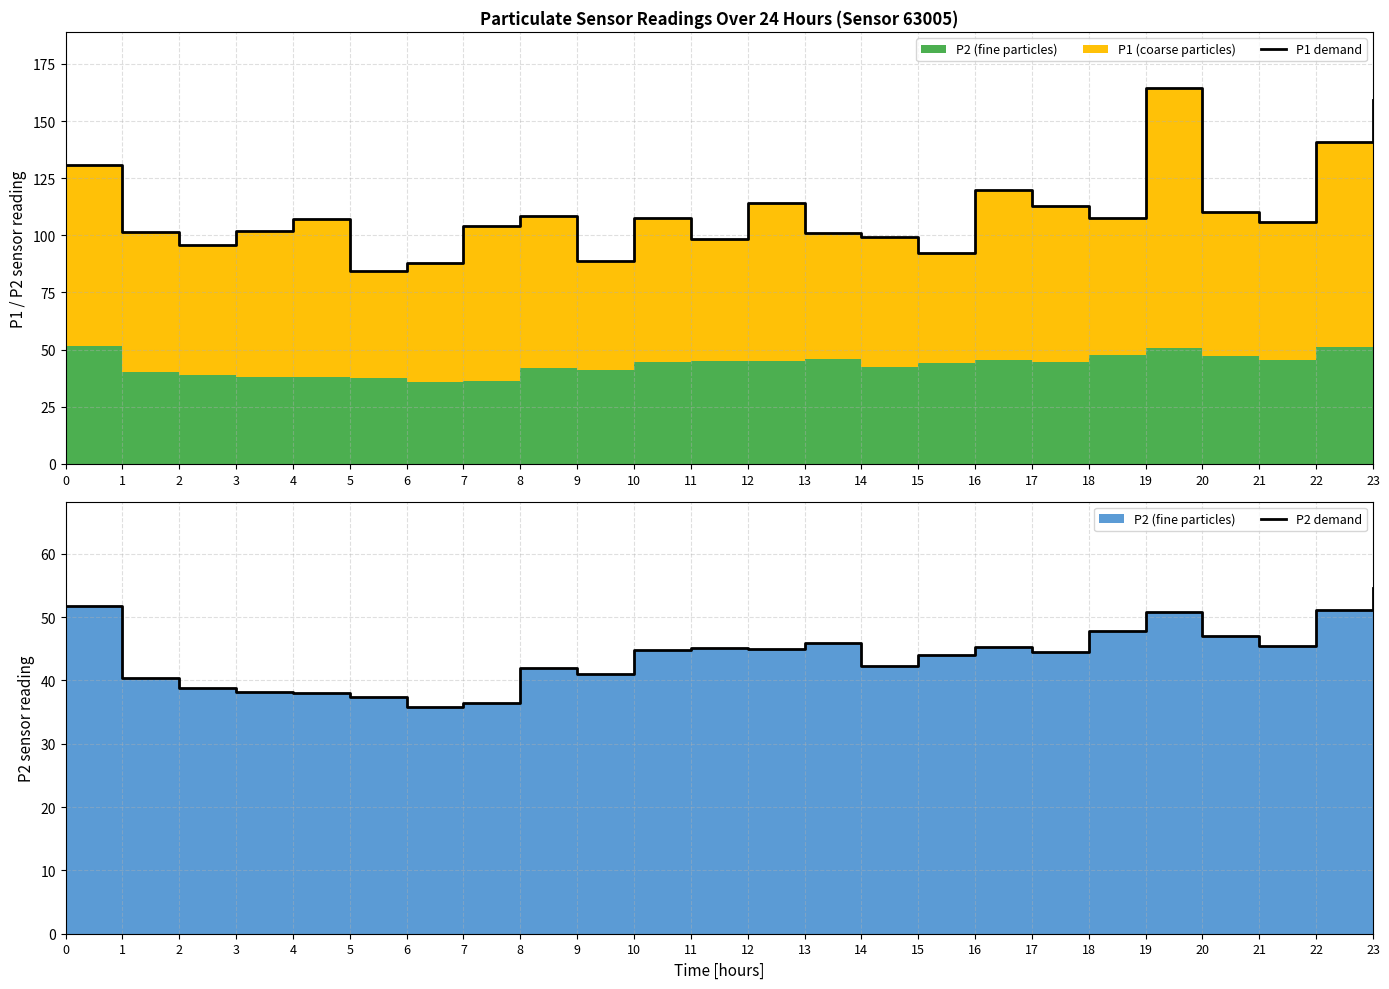

Is the value of P2 demand at 15 greater than the value of P1 demand at 18?

No